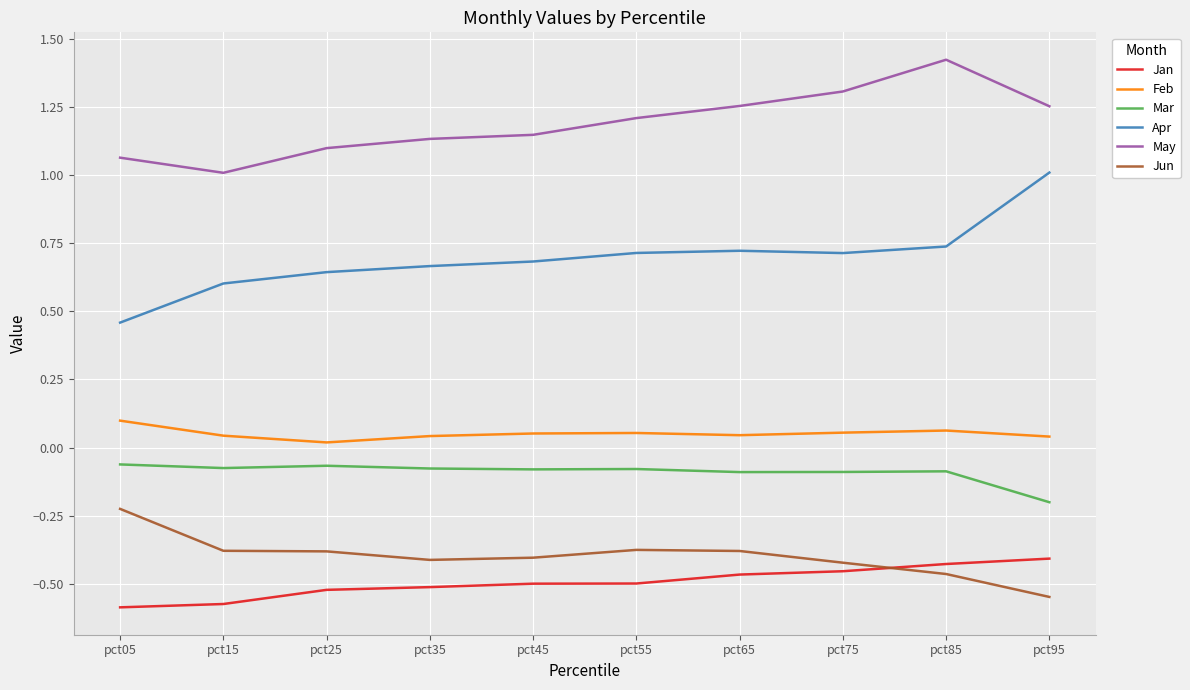

Is the value of Apr at pct65 greater than the value of Feb at pct95?

Yes